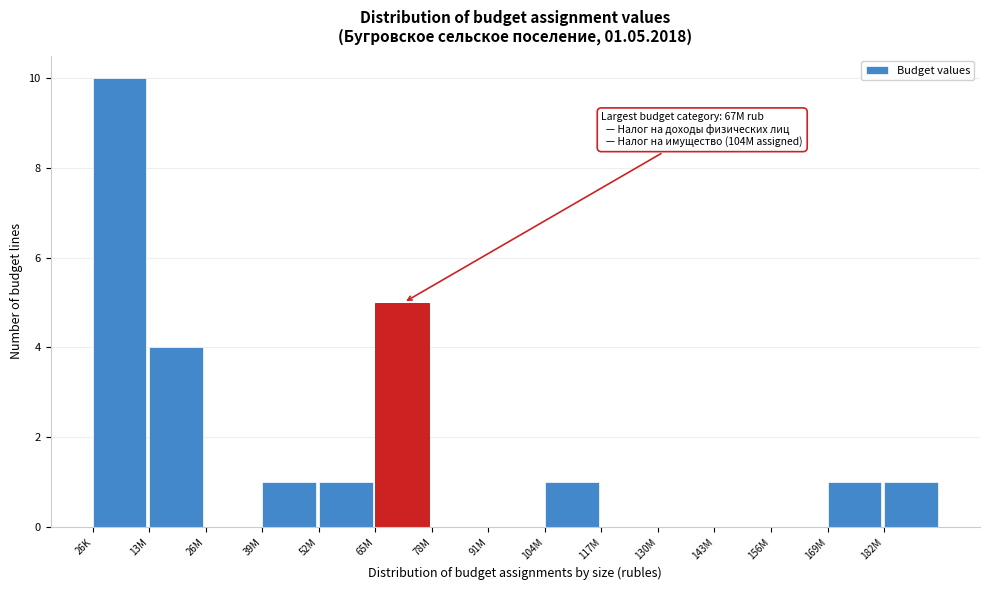

Reading right to left, transcribe all the data shown in this chart.

182M=1	169M=1	156M=0	143M=0	130M=0	117M=0	104M=1	91M=0	78M=0	65M=5	52M=1	39M=1	26M=0	13M=4	26K=10